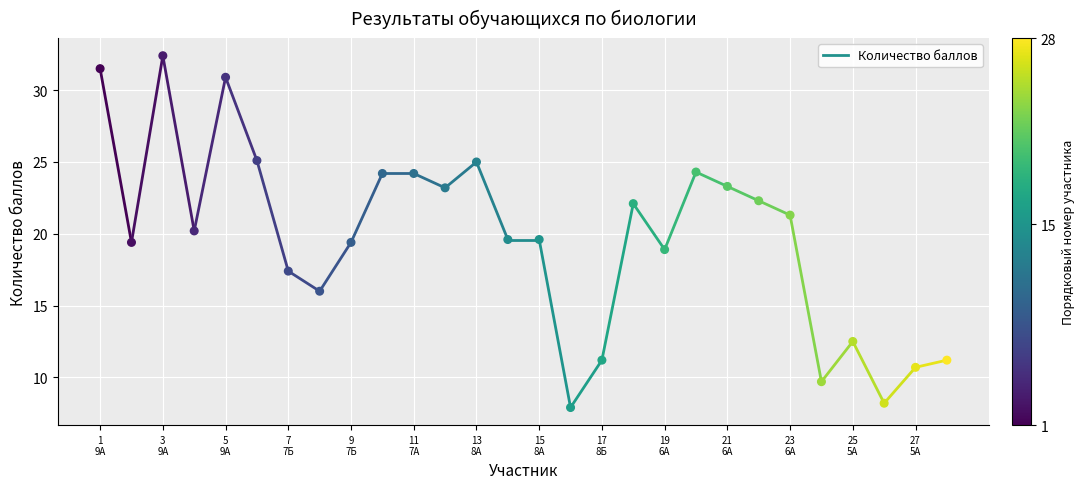

What is the range of Y values (max minus min)?

24.5